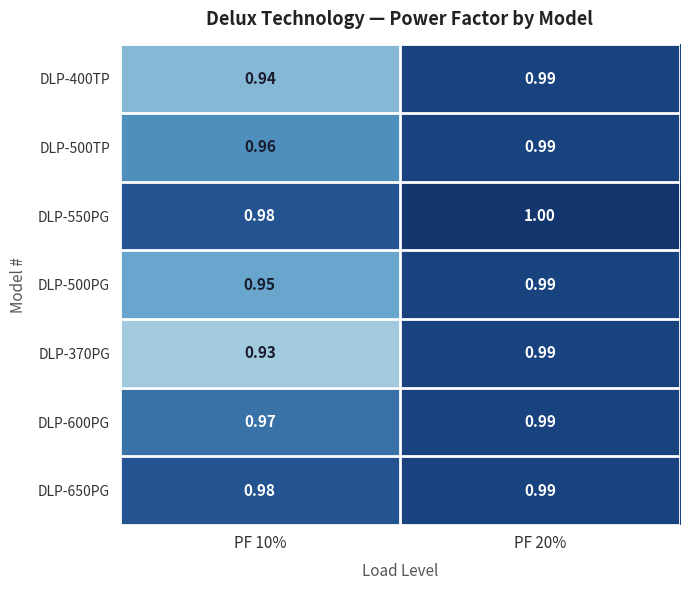

At how many categories does at least one series exceed 0?

2